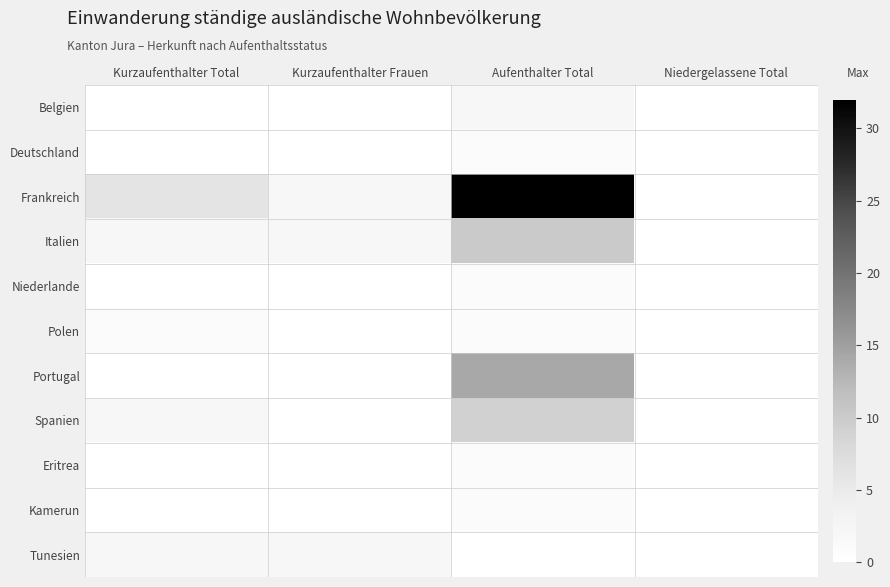

Which has a higher value, Kurzaufenthalter Frauen or Niedergelassene Total?

Kurzaufenthalter Frauen